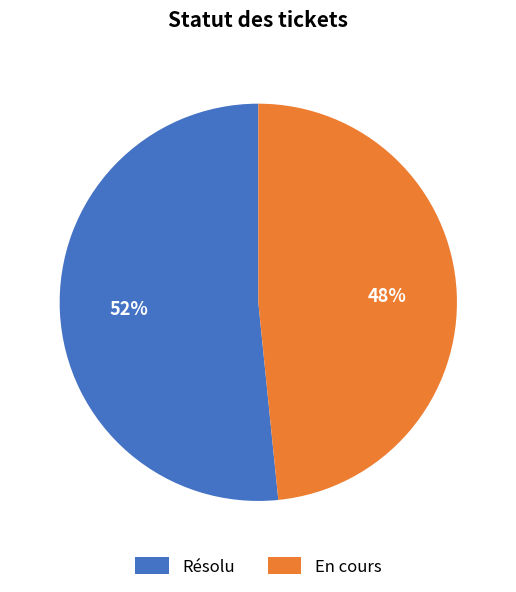

Which has a higher value, Résolu or En cours?

Résolu